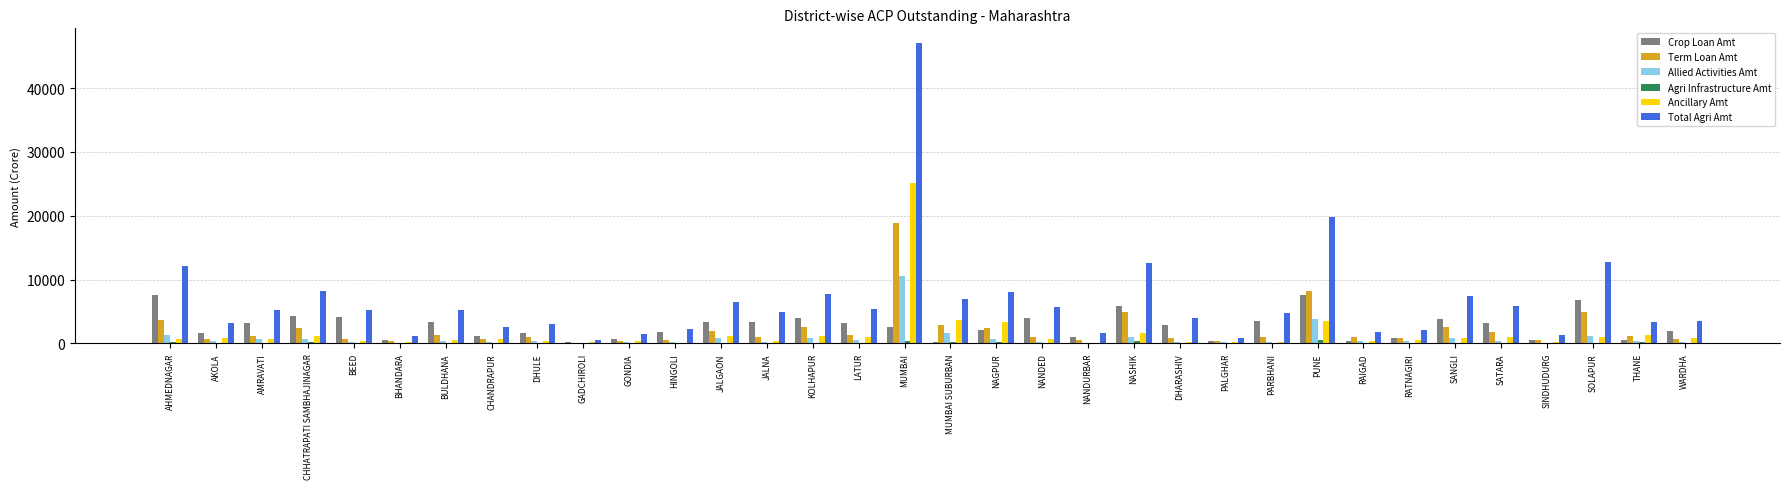

Is it true that Total Agri Amt equals 22653.2 at SOLAPUR?

False